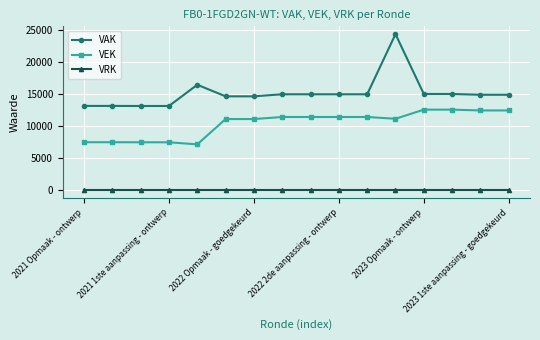

Which series has the largest total across all categories?

VAK